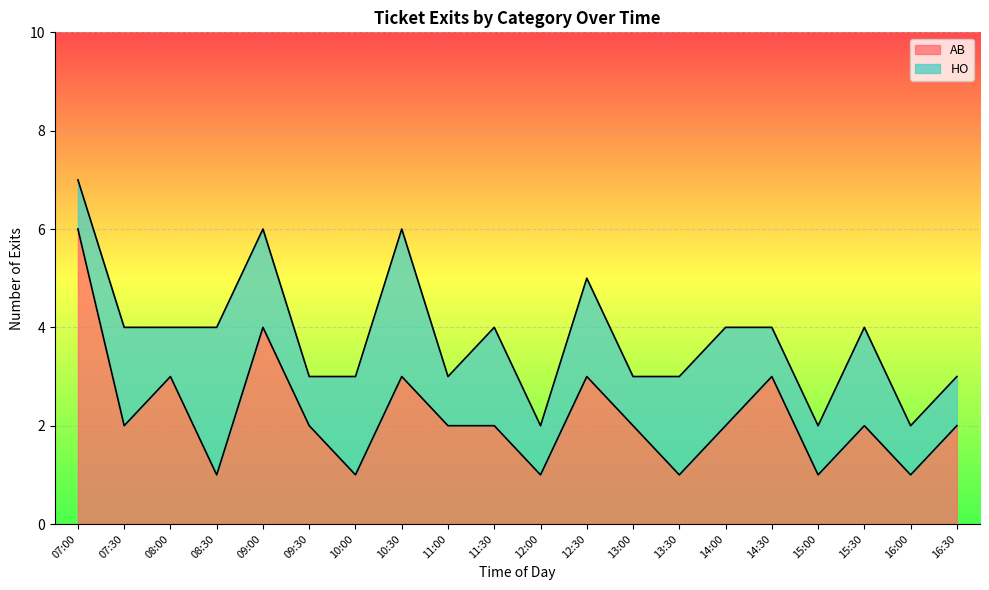

How many values exceed 2?

6